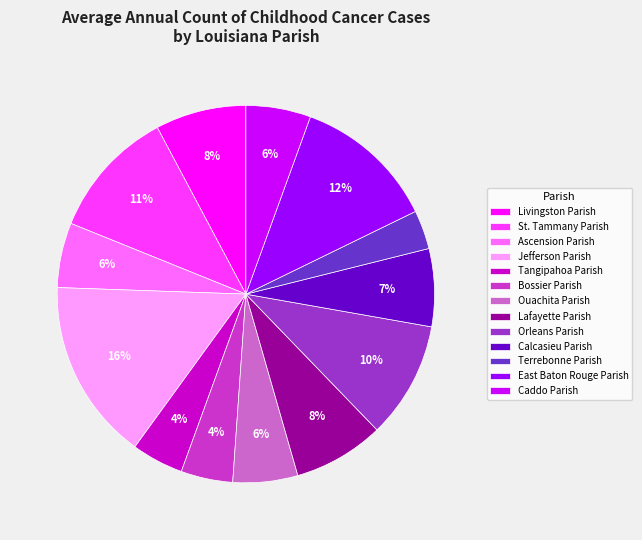

How many segments does this pie chart have?

13